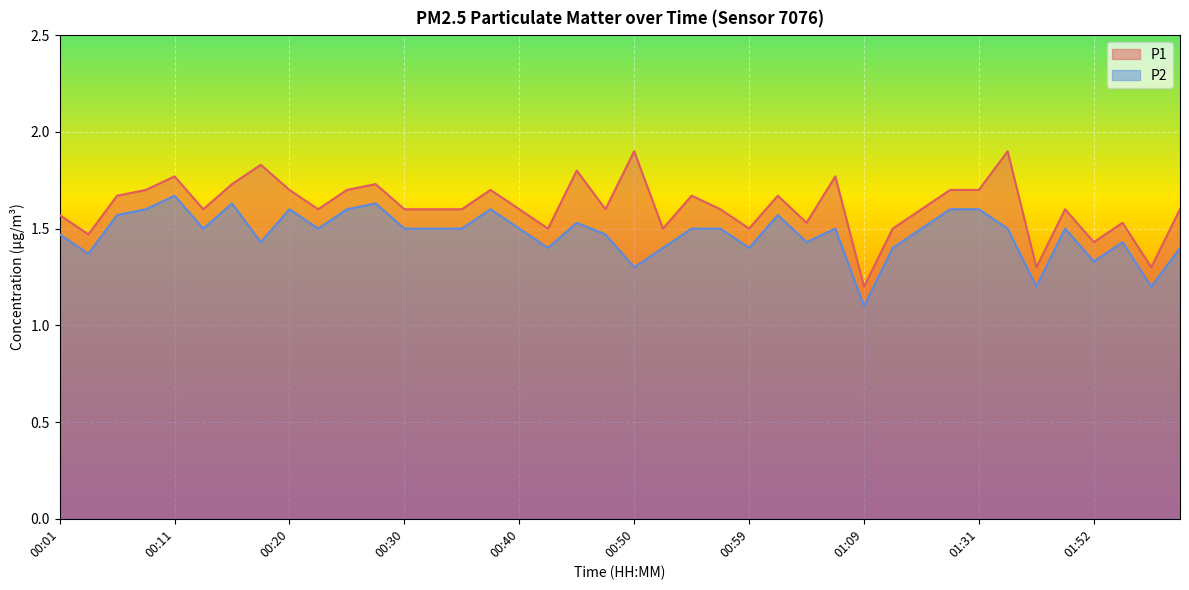

Reading left to right, what are all the values shown in this chart?

P1: 1.6	1.5	1.7	1.7	1.8	1.6	1.7	1.8	1.7	1.6	1.7	1.7	1.6	1.6	1.6	1.7	1.6	1.5	1.8	1.6	1.9	1.5	1.7	1.6	1.5	1.7	1.5	1.8	1.2	1.5	1.6	1.7	1.7	1.9	1.3	1.6	1.4	1.5	1.3	1.6
P2: 1.5	1.4	1.6	1.6	1.7	1.5	1.6	1.4	1.6	1.5	1.6	1.6	1.5	1.5	1.5	1.6	1.5	1.4	1.5	1.5	1.3	1.4	1.5	1.5	1.4	1.6	1.4	1.5	1.1	1.4	1.5	1.6	1.6	1.5	1.2	1.5	1.3	1.4	1.2	1.4